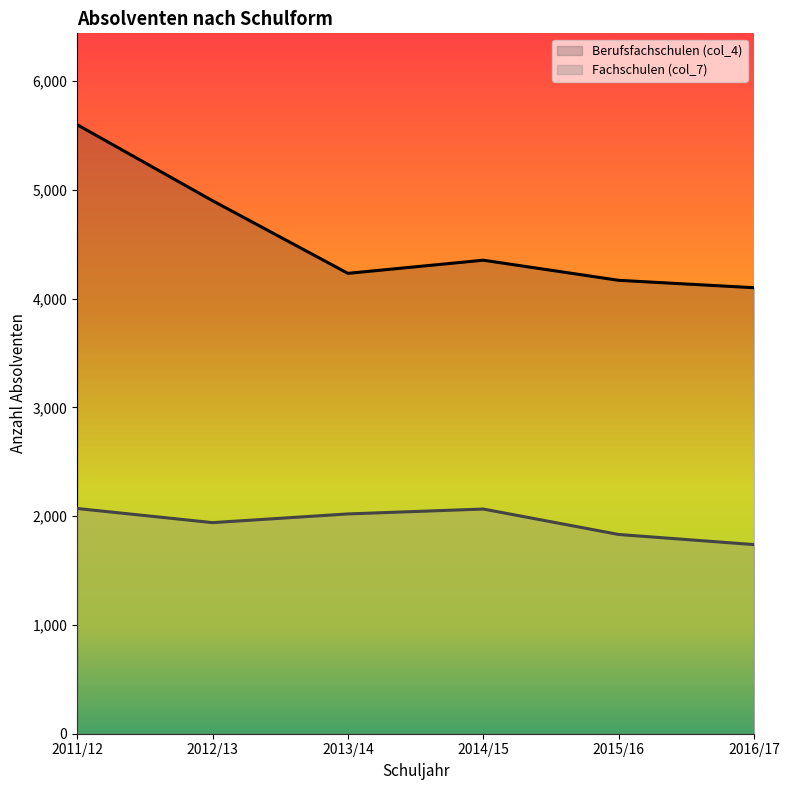

How many categories are shown in the chart?

6